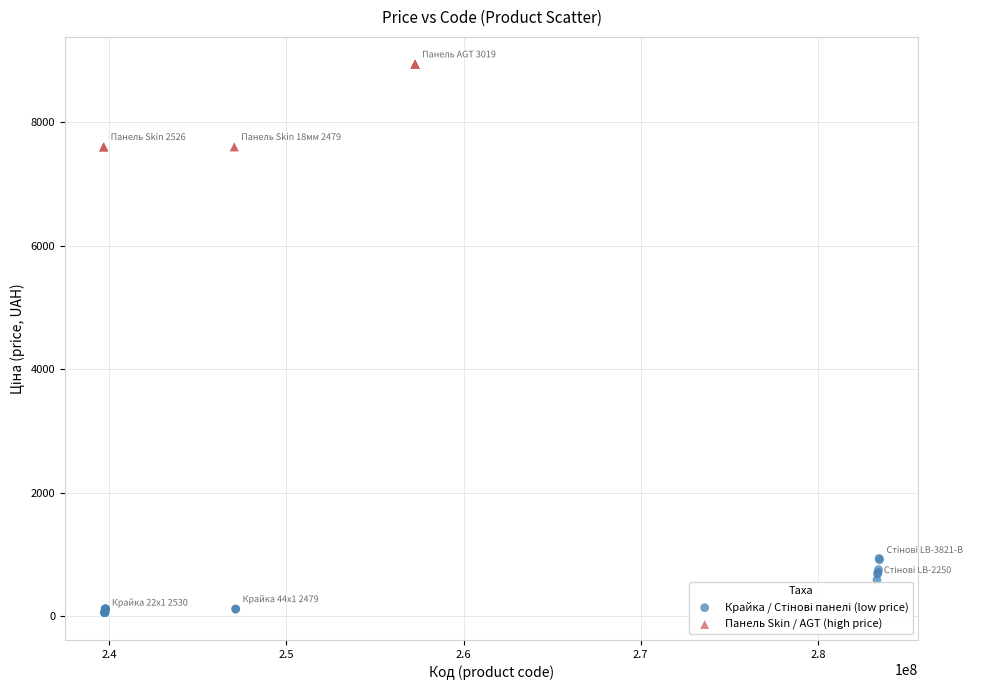

Which series contains the highest Y value?

Панель Skin / AGT (high price)